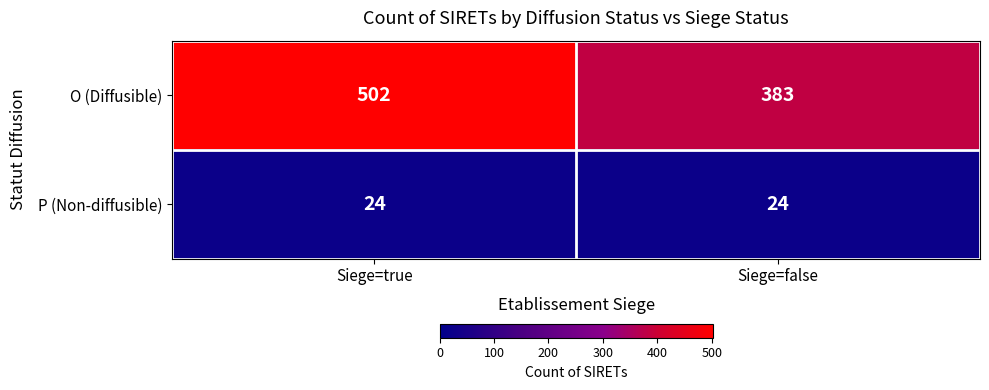

What is the minimum value for O (Diffusible)?

383